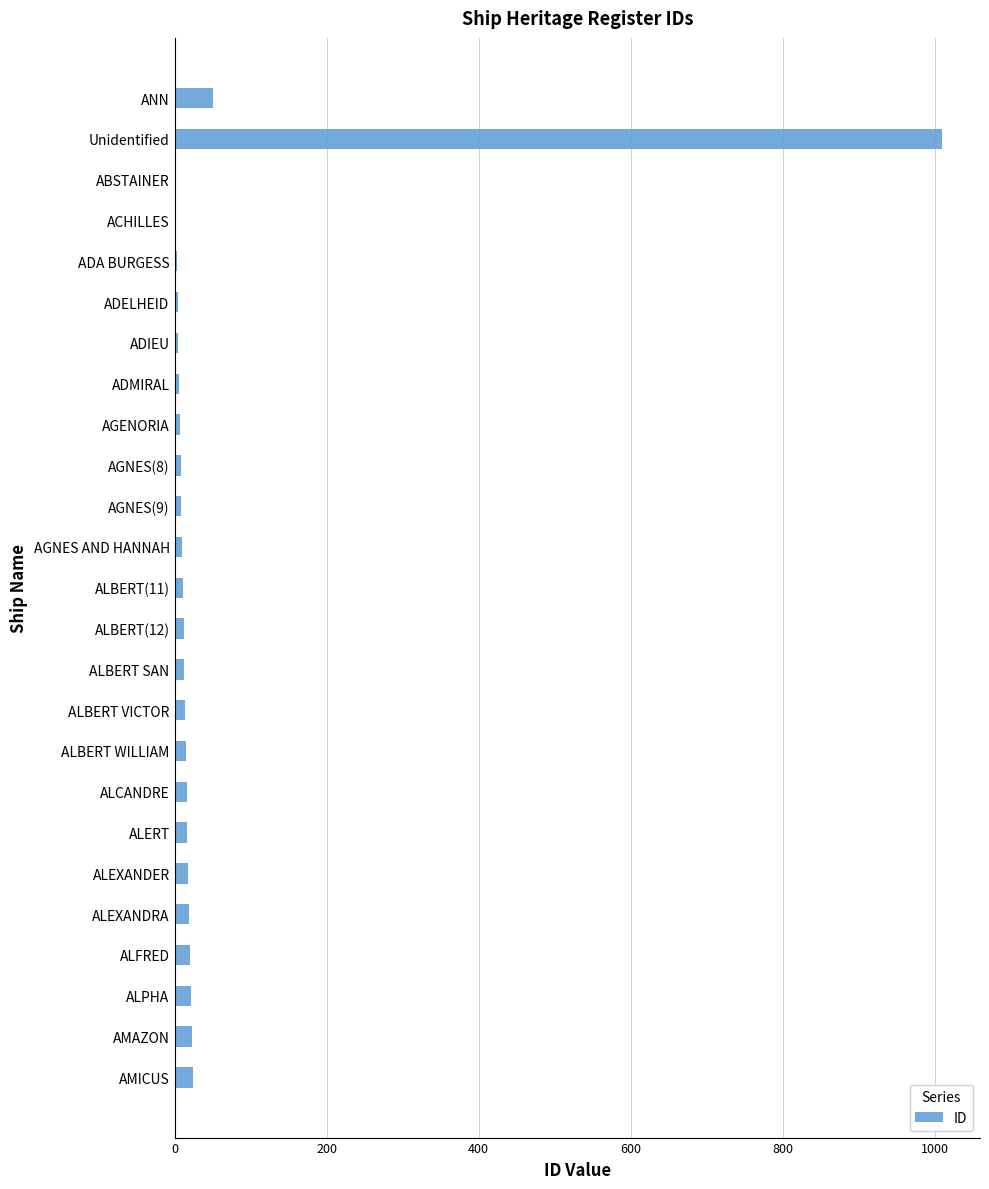

At which category does the chart reach its peak across all series?

Unidentified